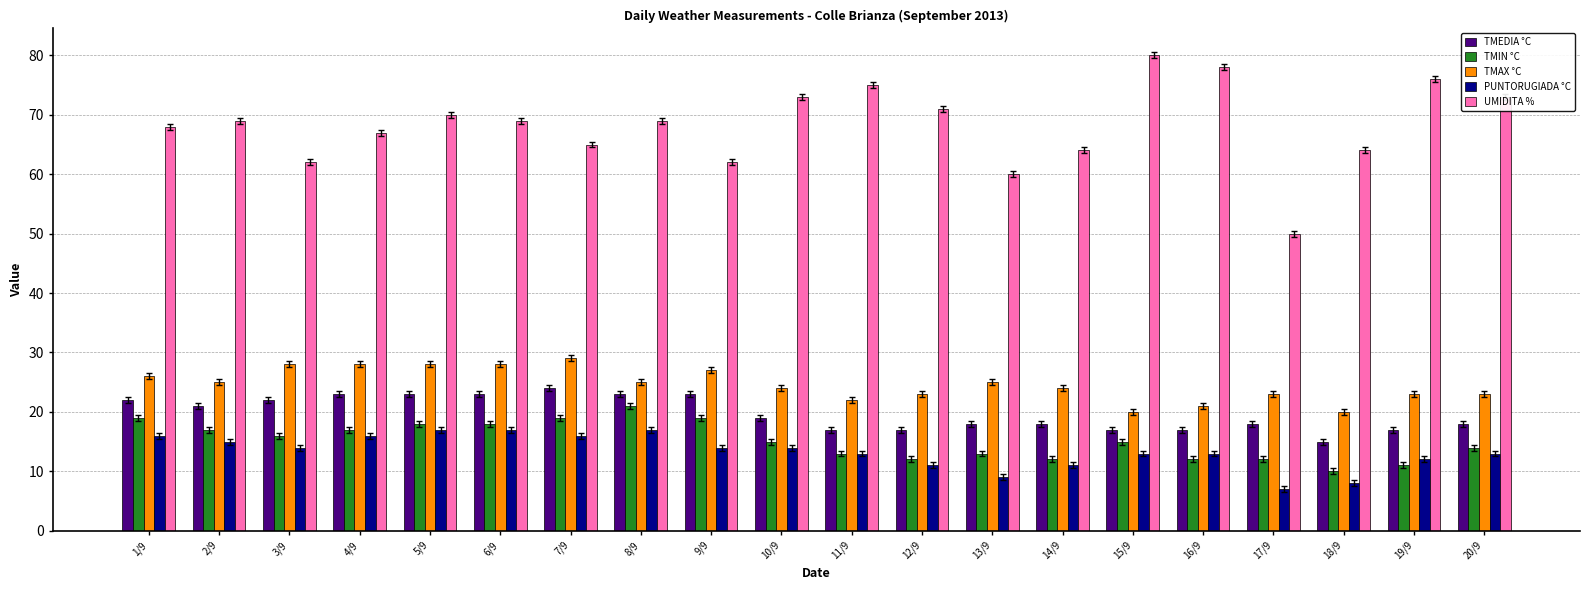

Is the value of TMEDIA °C at 8/9 greater than the value of TMIN °C at 6/9?

Yes